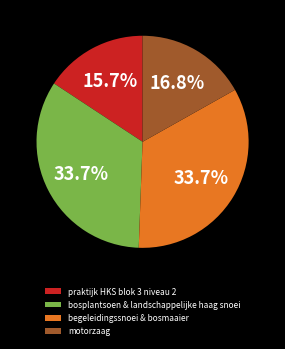

Does any single category account for the majority?

No